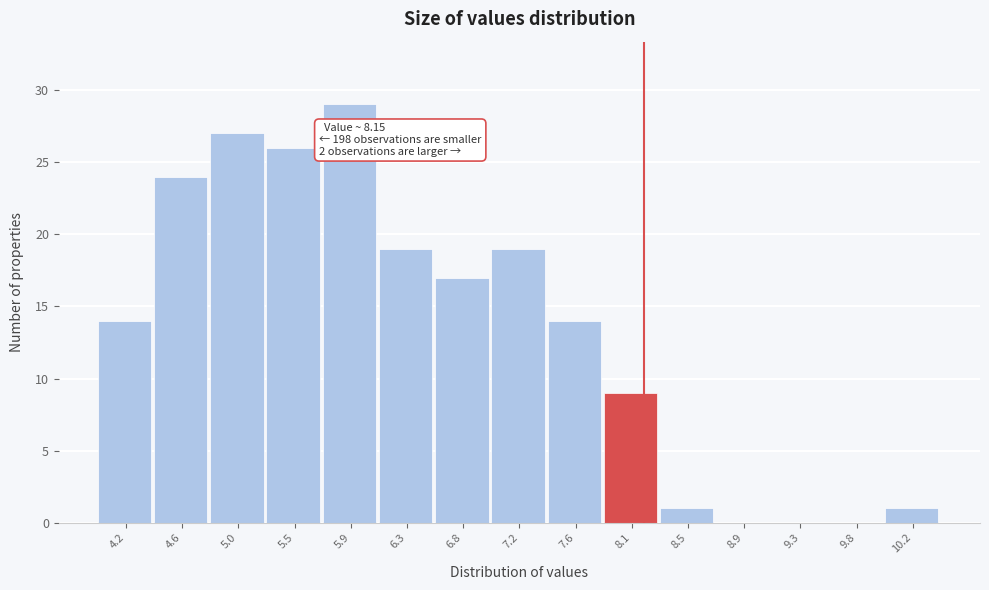

Over which range of the x-axis is the bar tallest?

5.70 to 6.10